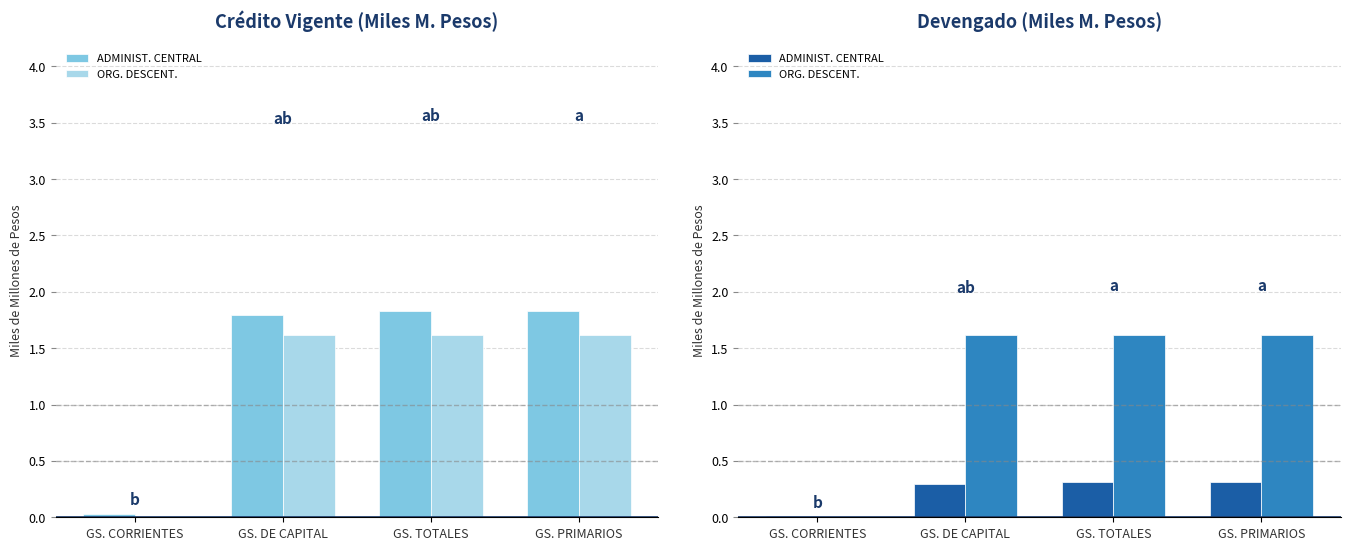

What are all the series names shown in the legend?

ADMINIST. CENTRAL, ORG. DESCENT.